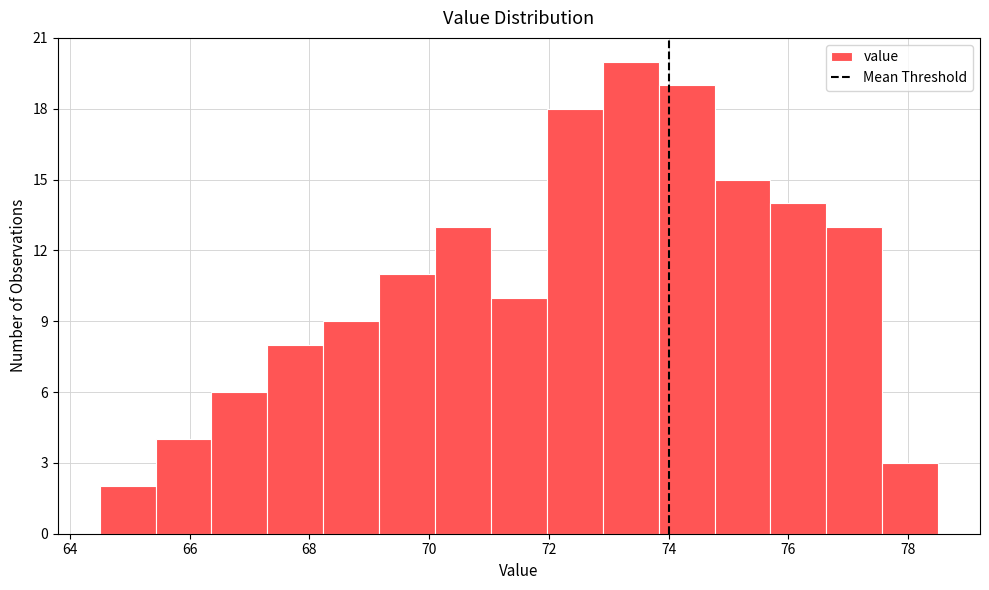

Over which range of the x-axis is the bar tallest?

73.0 to 73.8